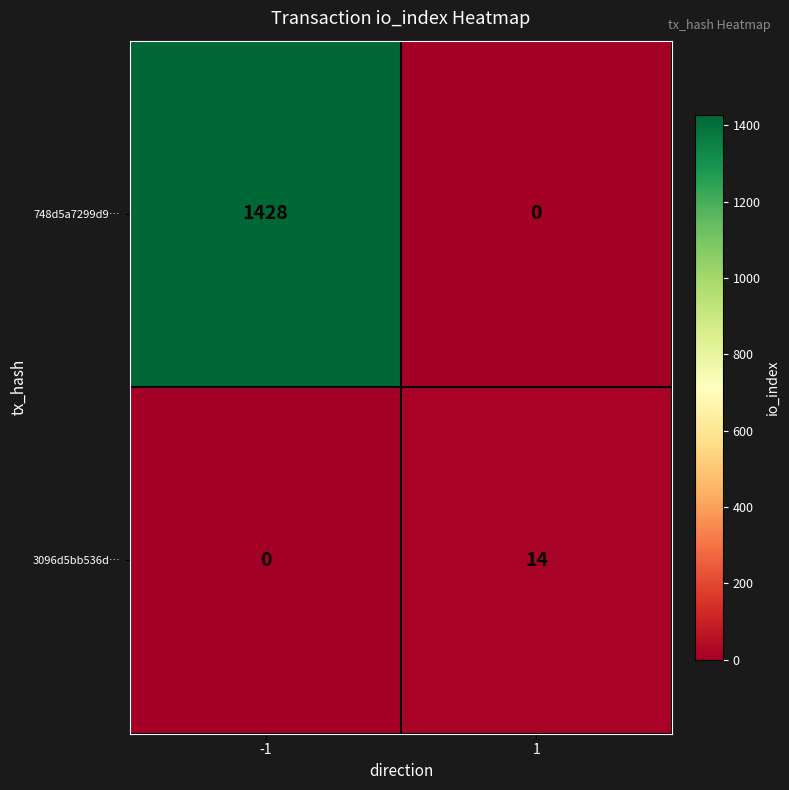

The value of 3096d5bb536d… at 1 is 19. True or false?

False